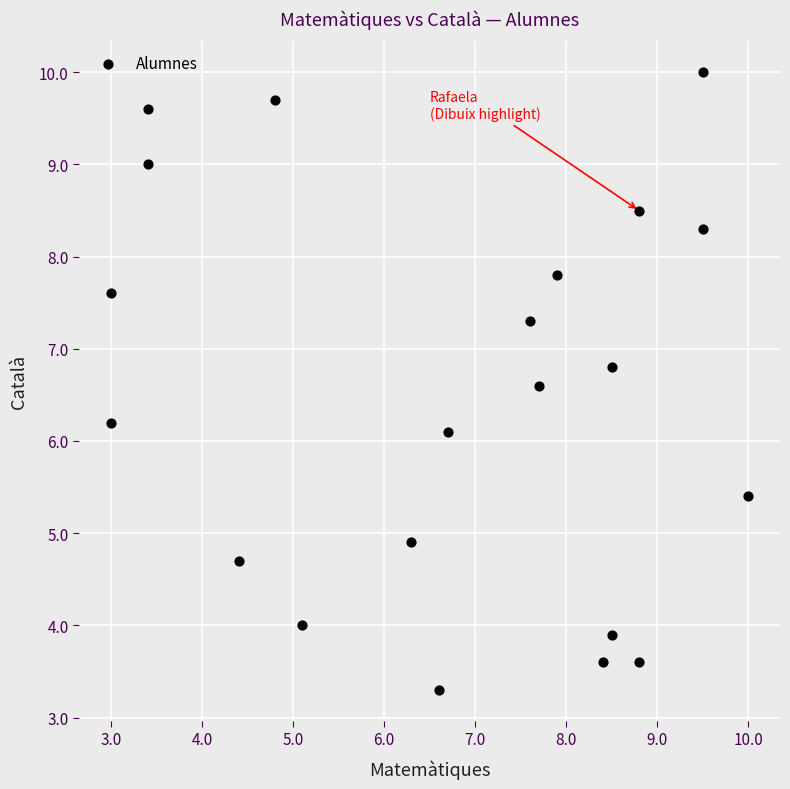

What Y value in the scatter plot is closest to 6?

6.1